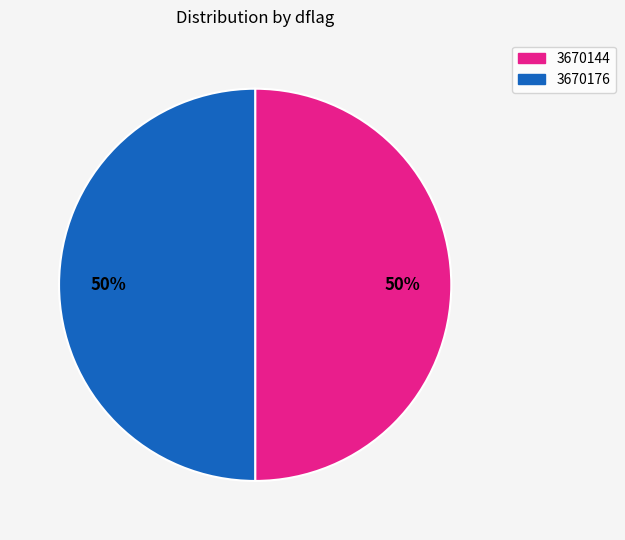

Combined, do 3670176 and 3670144 account for over 50%?

Yes